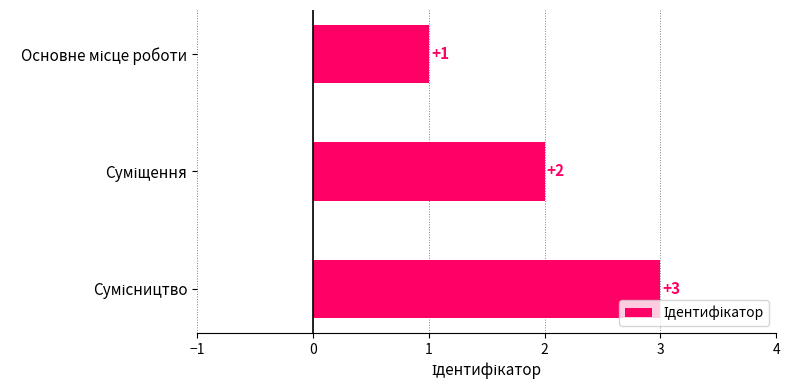

What is the sum of all values?

6